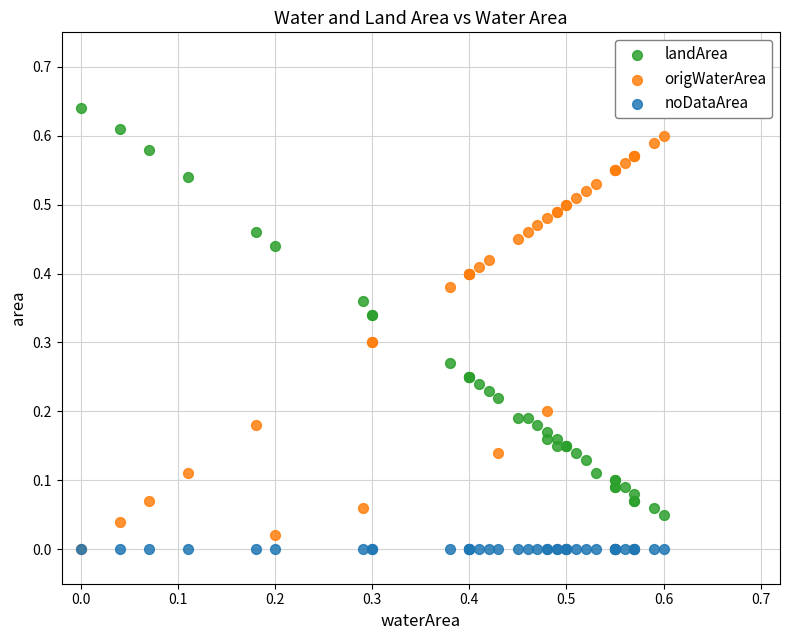

What are all the series names shown in the legend?

landArea, origWaterArea, noDataArea